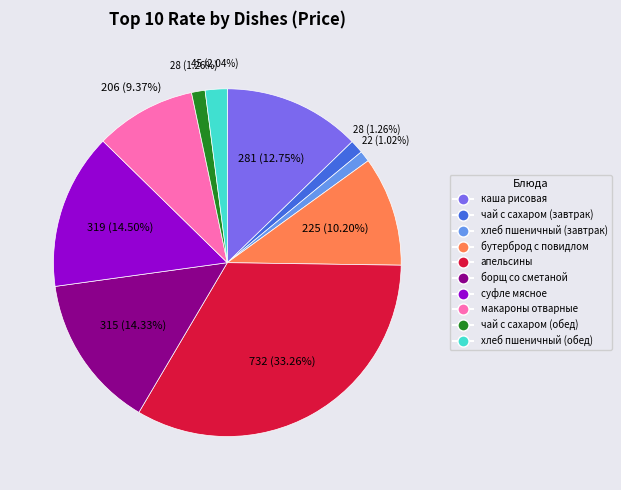

Is there any slice that represents more than half of the pie?

No